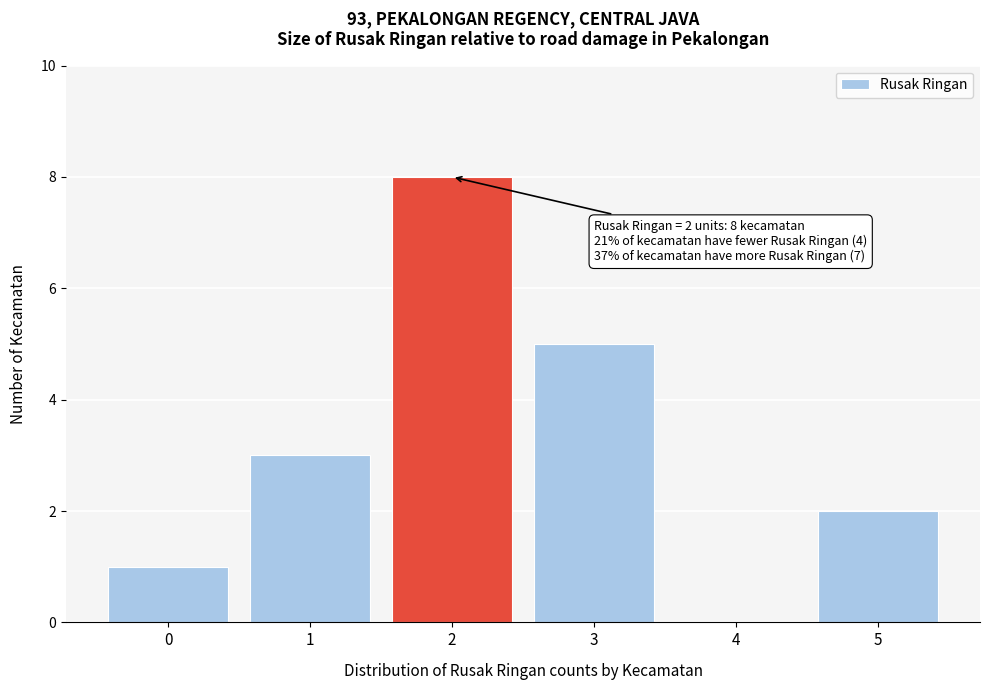

Which range on the x-axis has the tallest bar?

1.5 to 2.5